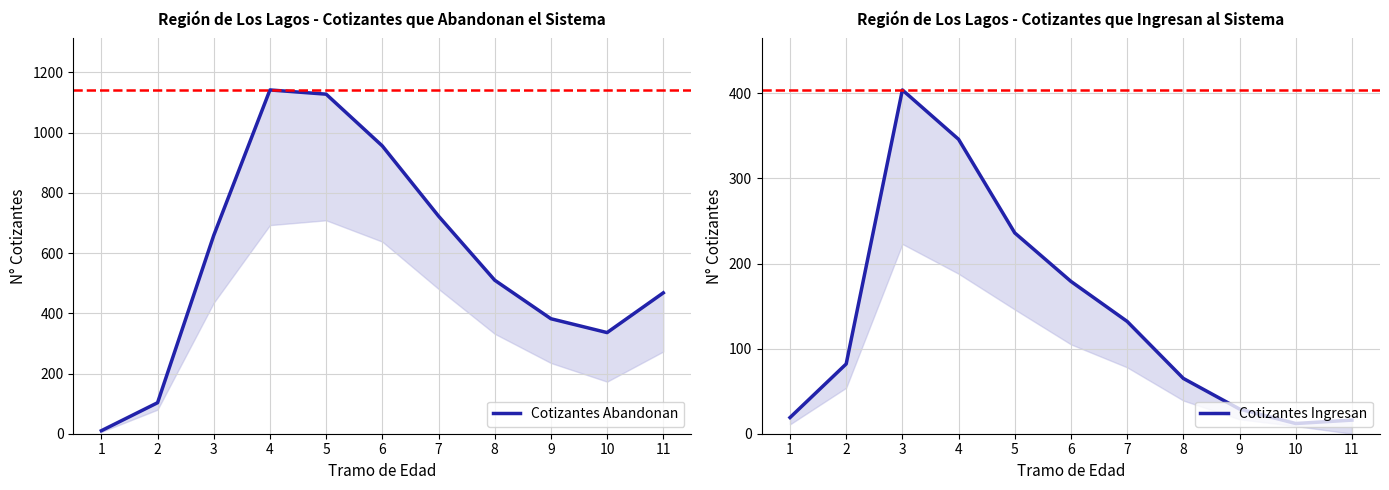

How many values in the Cotizantes Ingresan series are below 82?

5